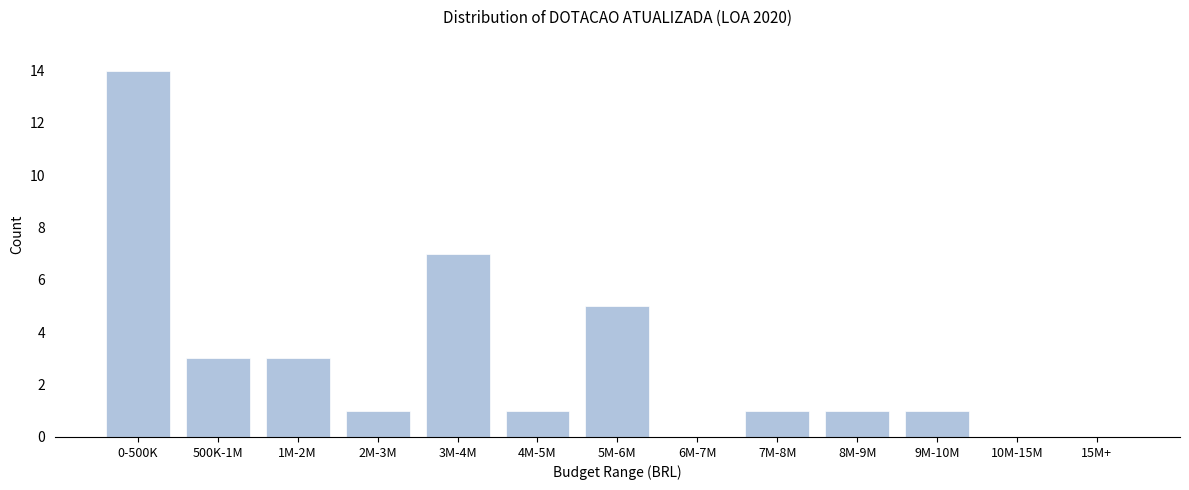

Reading right to left, list all the values displayed in this chart.

15M+=0	10M-15M=0	9M-10M=1	8M-9M=1	7M-8M=1	6M-7M=0	5M-6M=5	4M-5M=1	3M-4M=7	2M-3M=1	1M-2M=3	500K-1M=3	0-500K=14